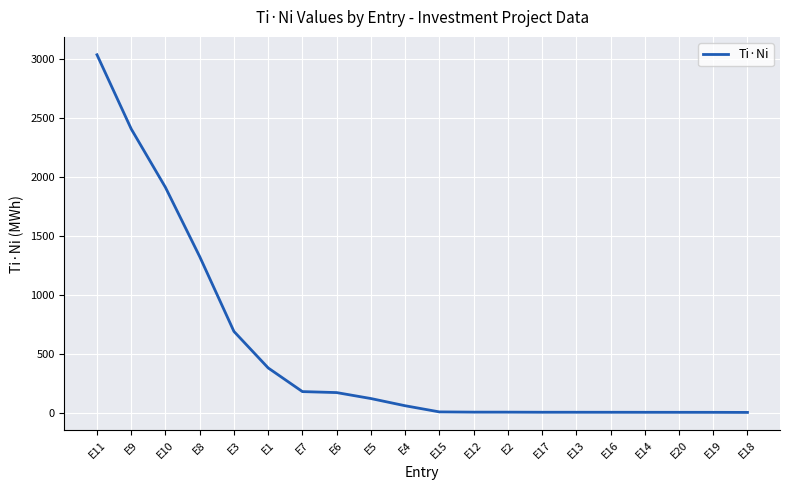

Between E6 and E16, which is larger?

E6